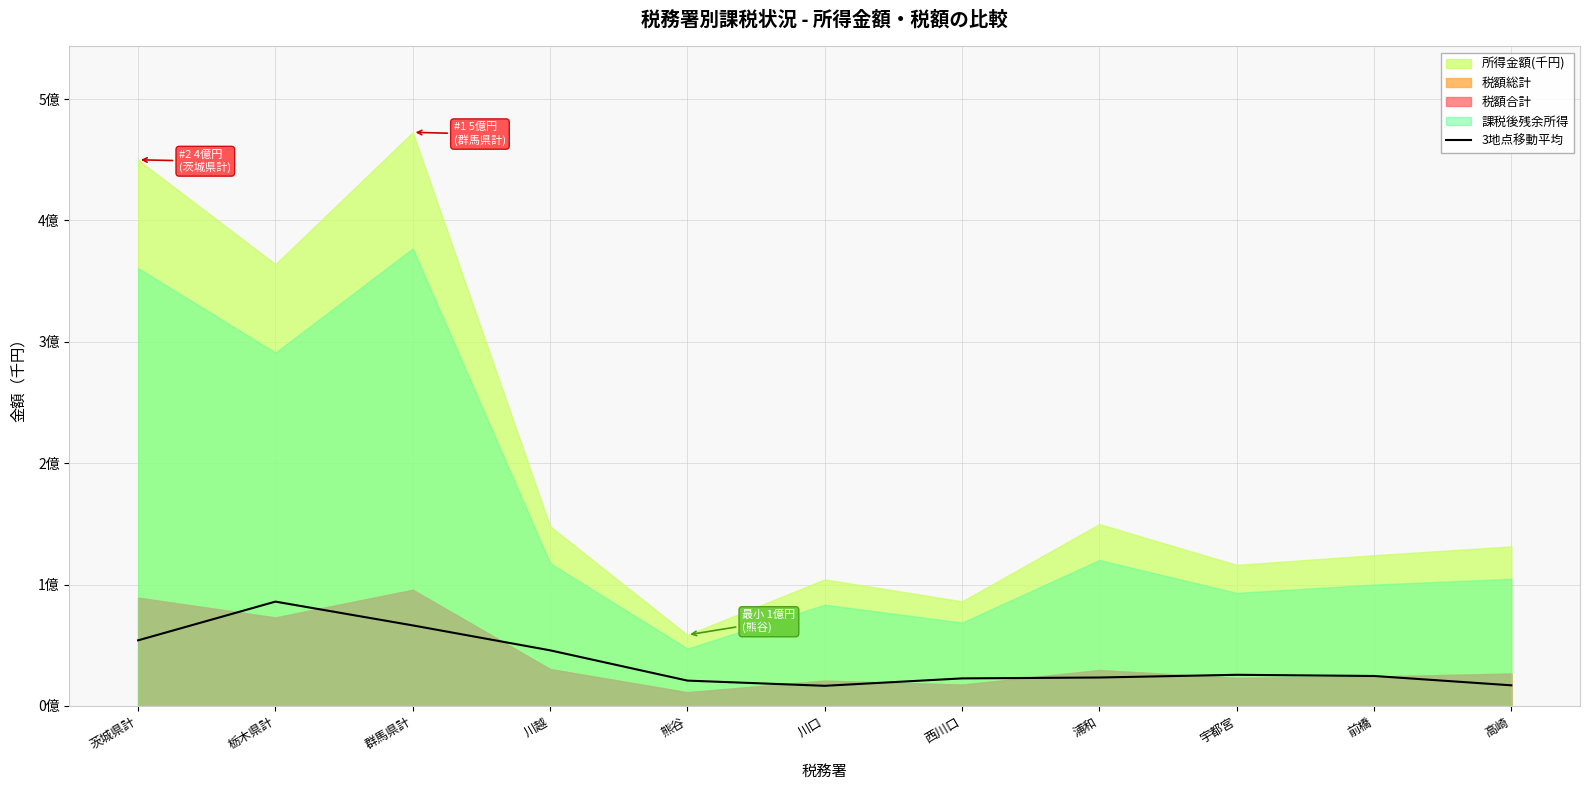

Reading left to right, transcribe all the data shown in this chart.

54028509.2	85930307.8	66335384.2	45798520.0	20851130.7	16561439.7	22667205.2	23403418.3	25633984.8	24658470.0	16967847.5